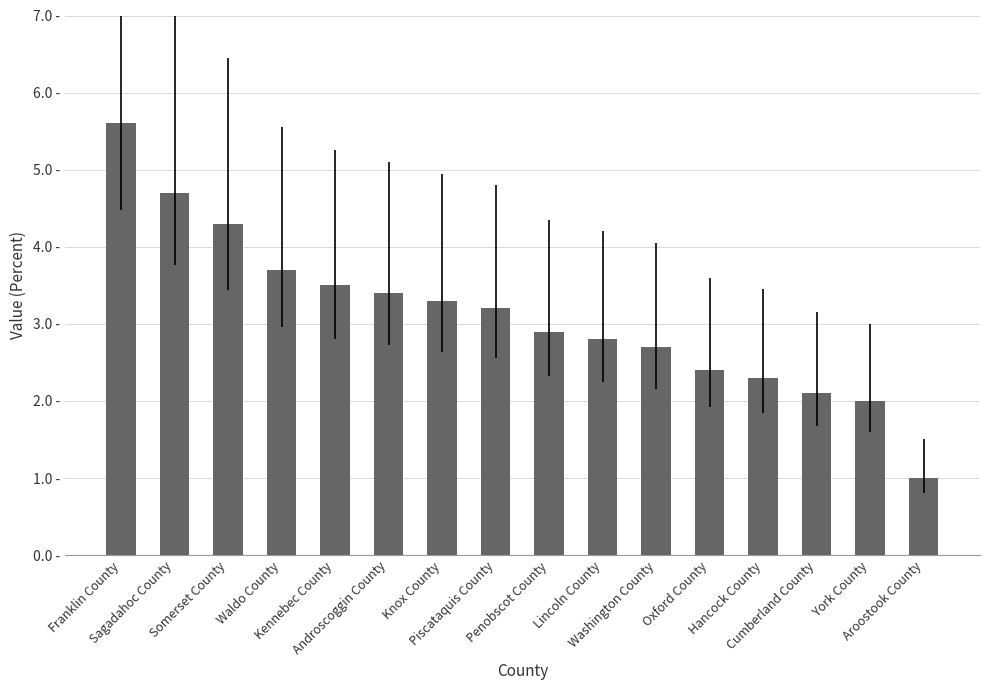

Reading left to right, what are all the values shown in this chart?

5.6	4.7	4.3	3.7	3.5	3.4	3.3	3.2	2.9	2.8	2.7	2.4	2.3	2.1	2.0	1.0